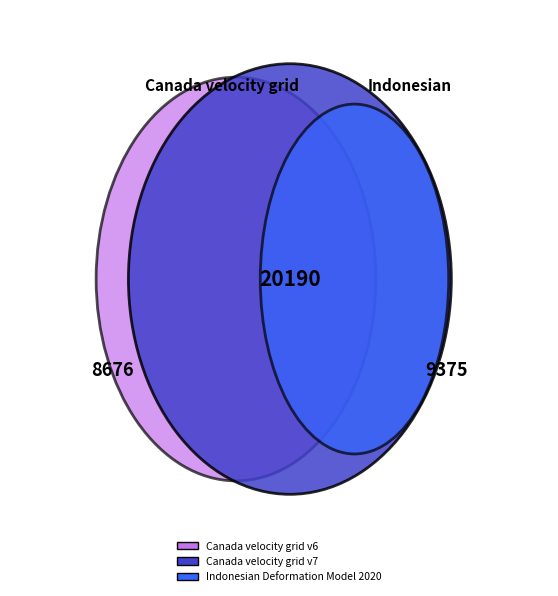

Is it true that Canada velocity grid v7 is 29% of the pie?

False